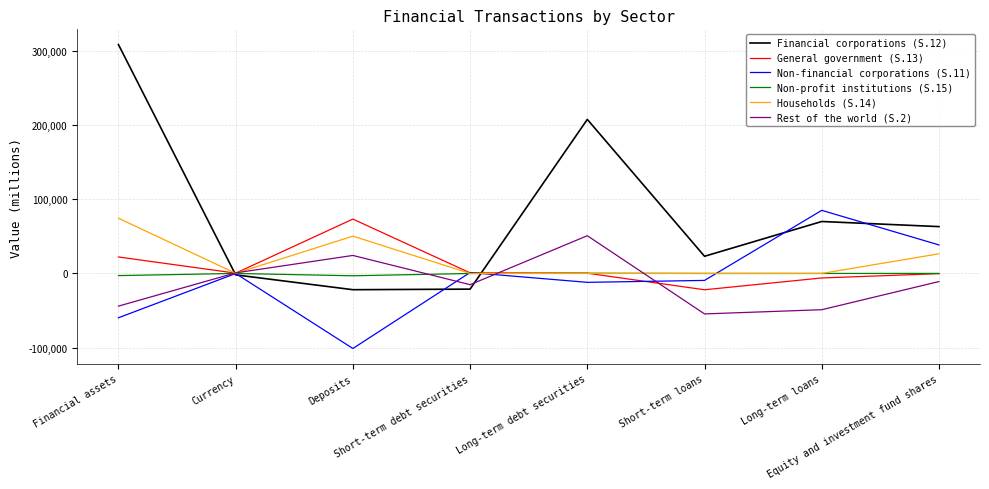

Which series has the largest total across all categories?

Financial corporations (S.12)